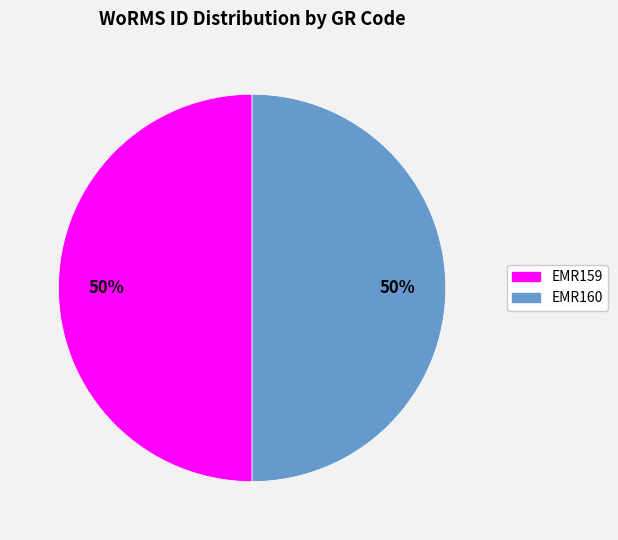

To the nearest percent, what portion does EMR159 represent?

50%